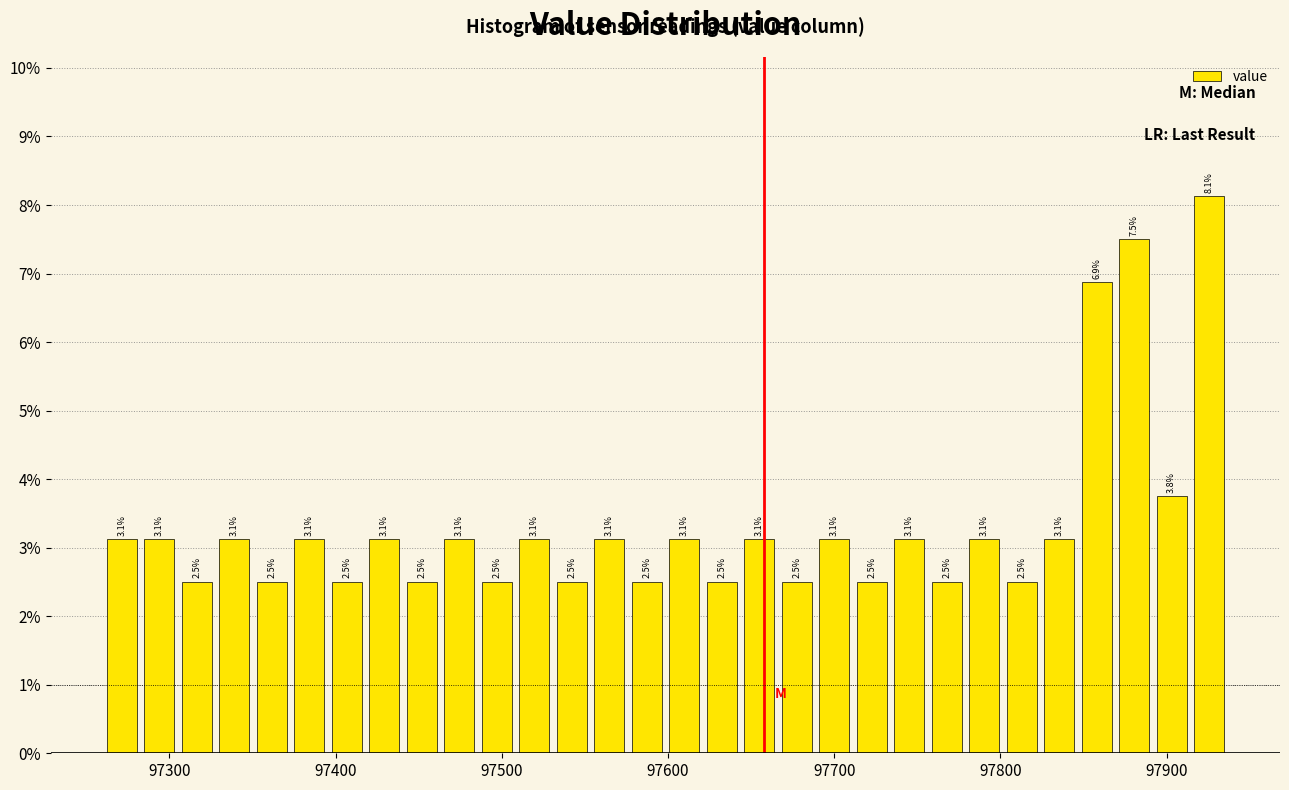

Read against the x-axis, roughly where is the centre of the tallest bar?

97930